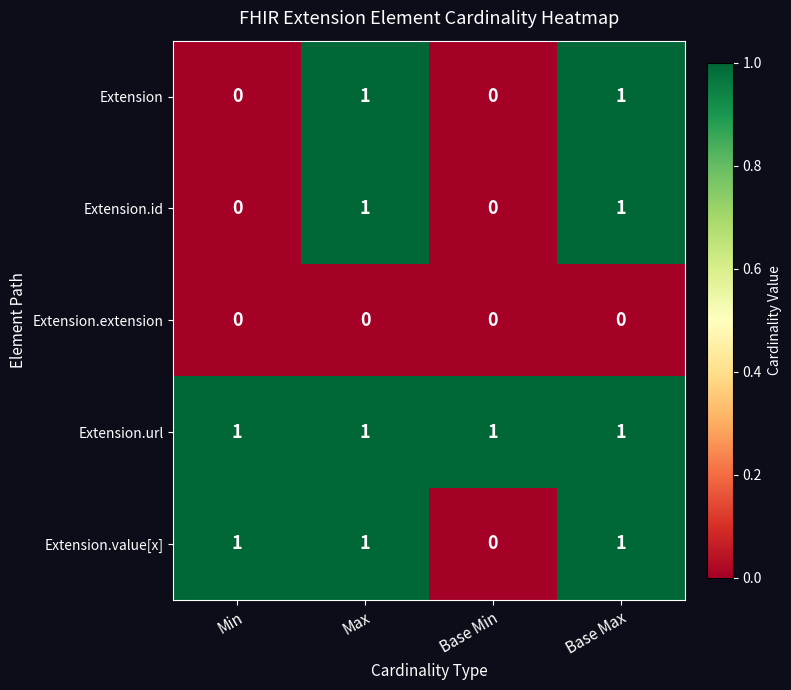

At how many categories does at least one series exceed 0?

4